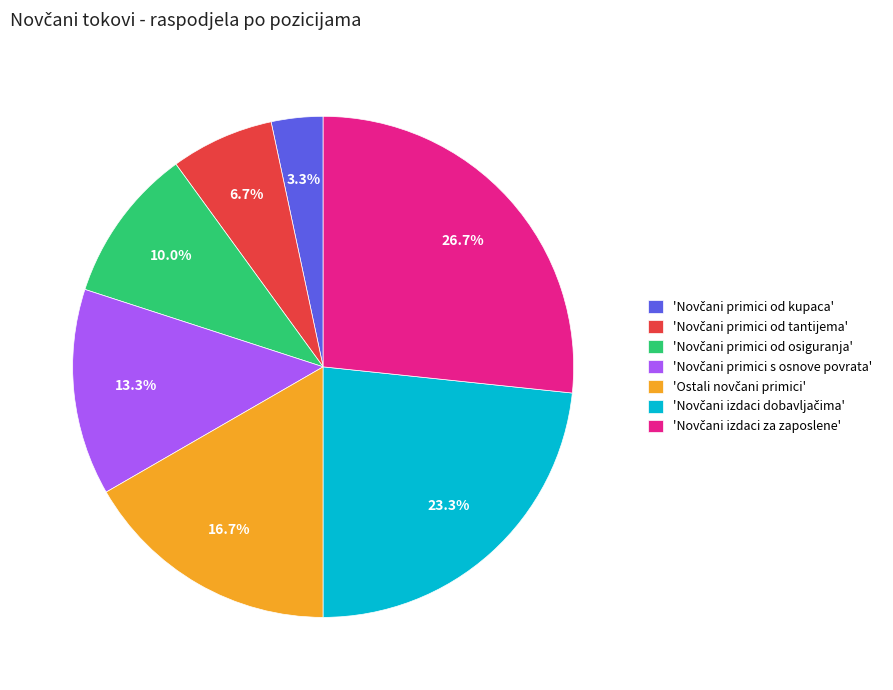

How many slices are in this pie chart?

7